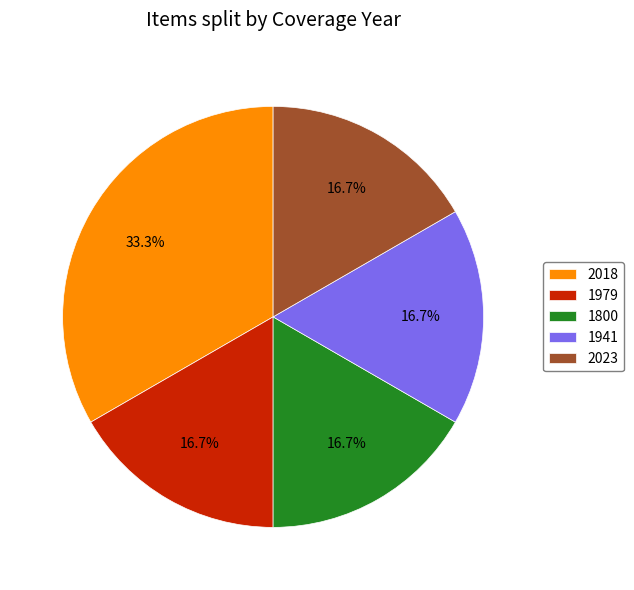

Combined, do 1800 and 1941 account for over 50%?

No